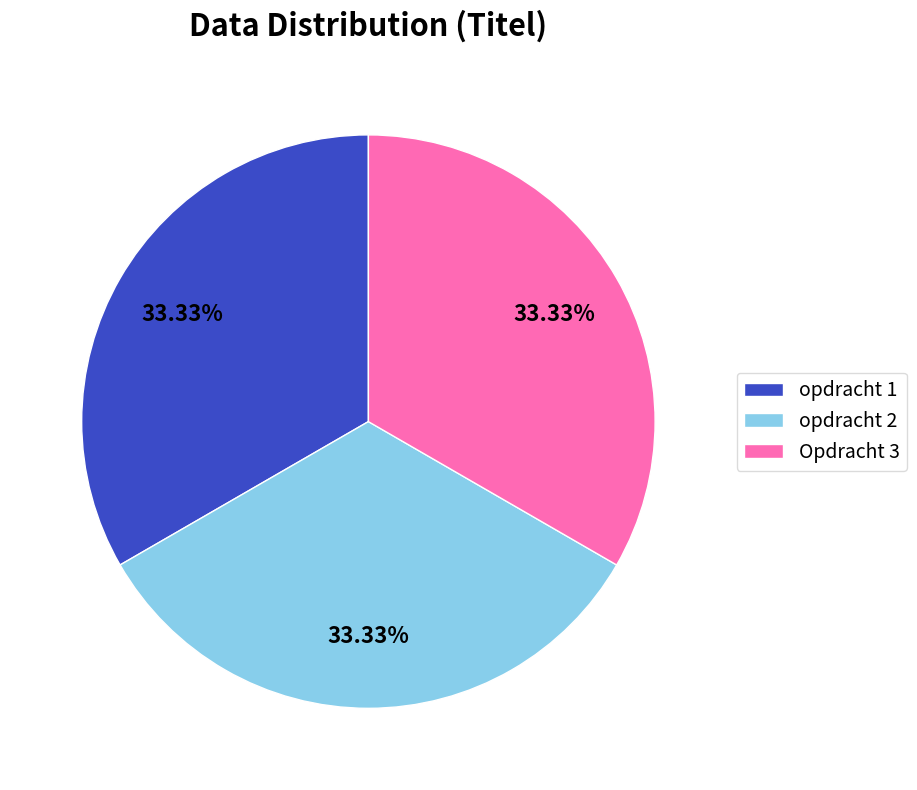

Do opdracht 2 and opdracht 1 together represent more than half of the pie?

Yes